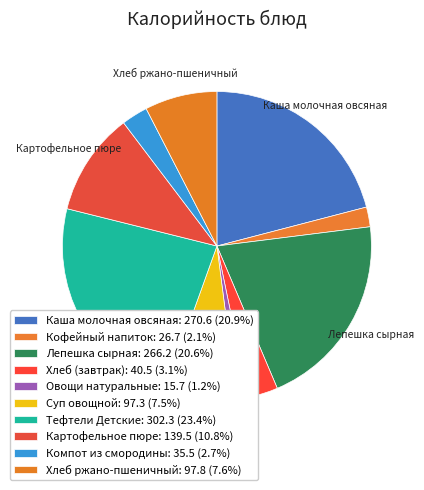

Count the number of slices in the pie.

10